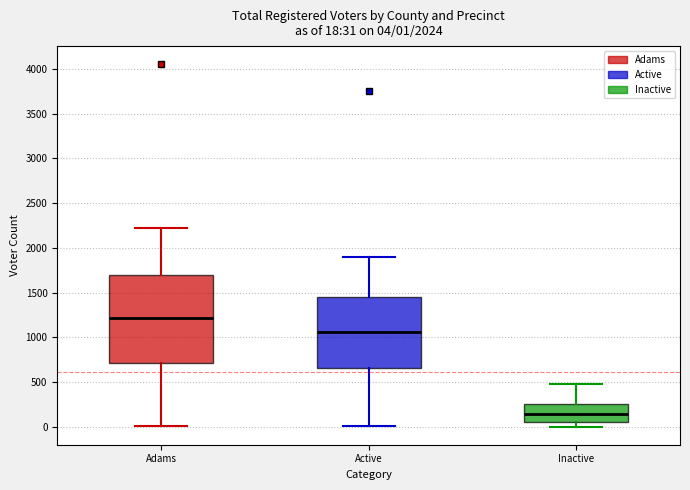

Which box is the tallest, from its lower edge to its upper edge?

Adams